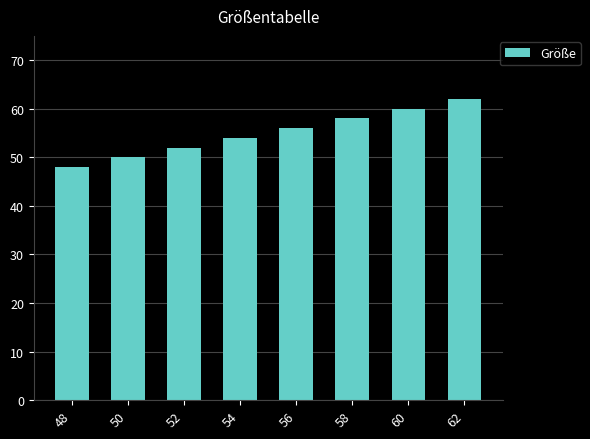

What is the change in value from 52 to 58?

+6